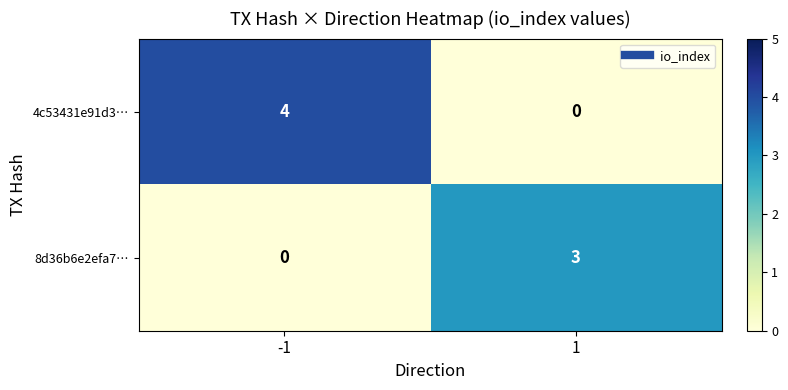

What is the sum of the 4c53431e91d3… values at 1 and -1?

4